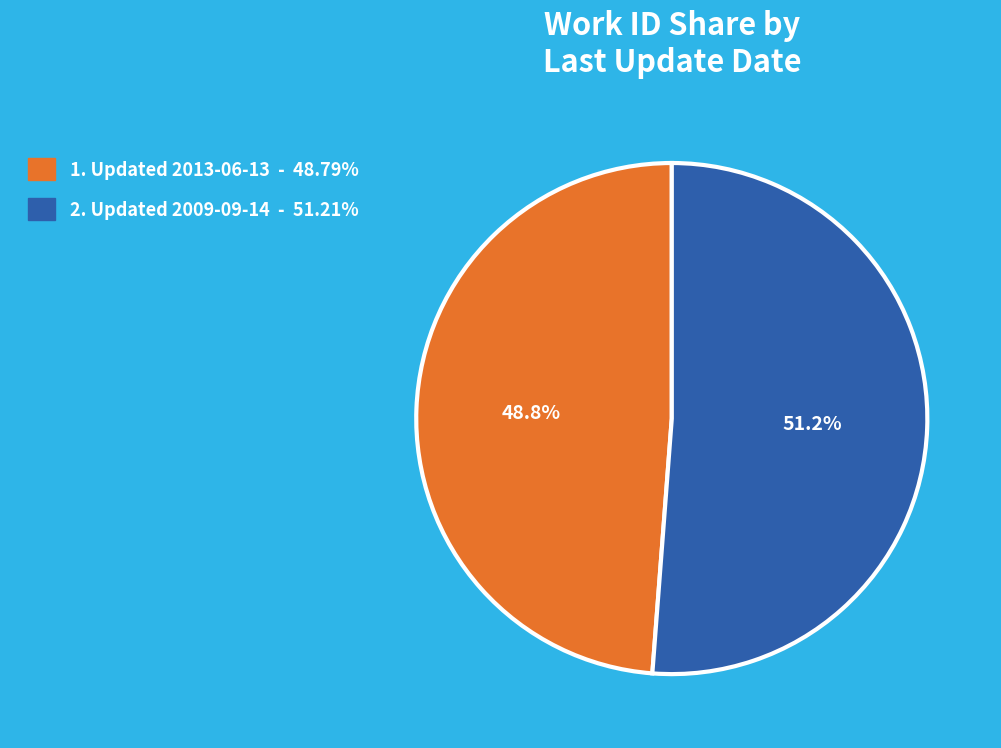

Does any single category account for the majority?

Yes